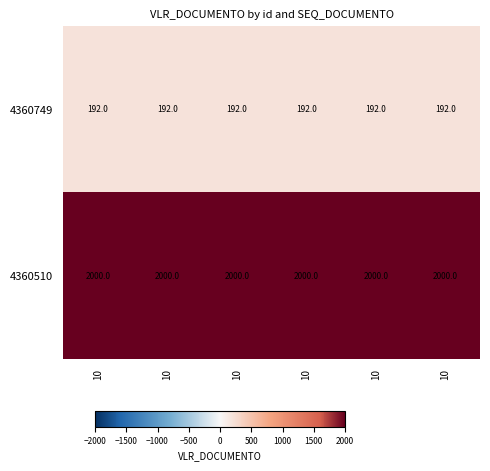

How many distinct data groups are displayed?

2